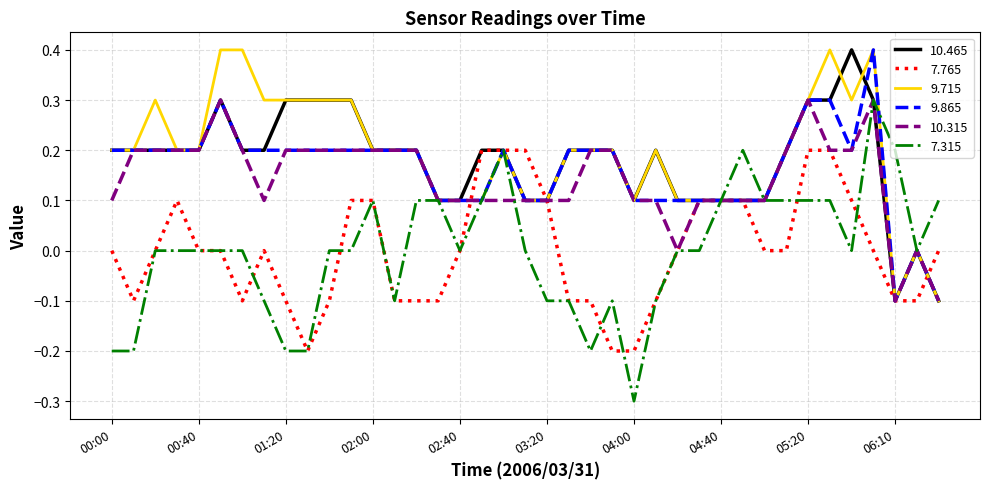

What is the minimum value for 9.715?

-0.1